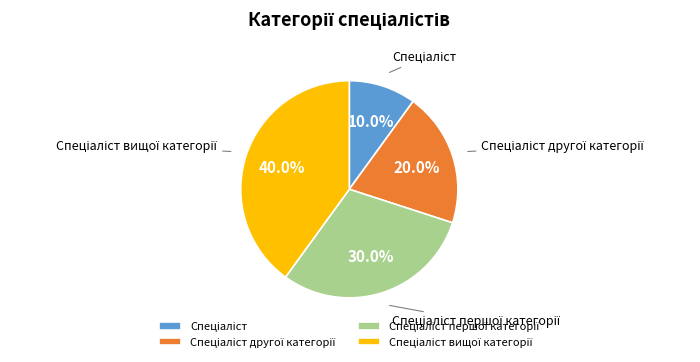

To the nearest percent, what is the difference between the largest and smallest slice percentages?

30%